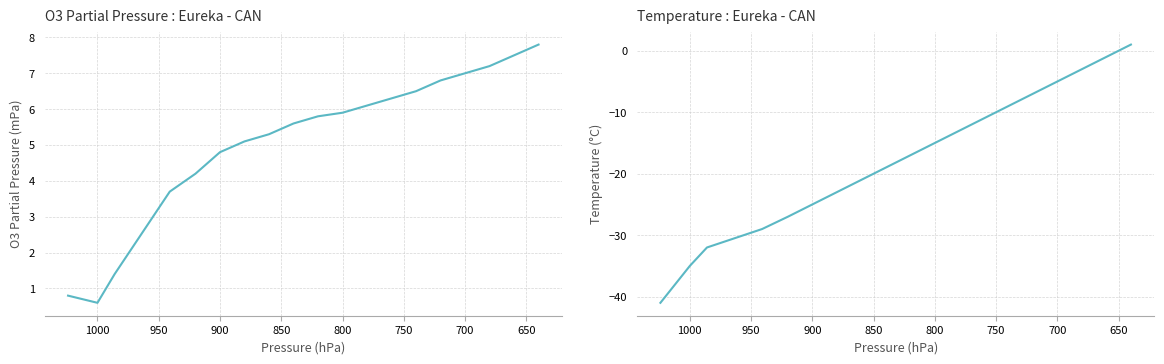

Which series has the largest range (max minus min)?

Temperature